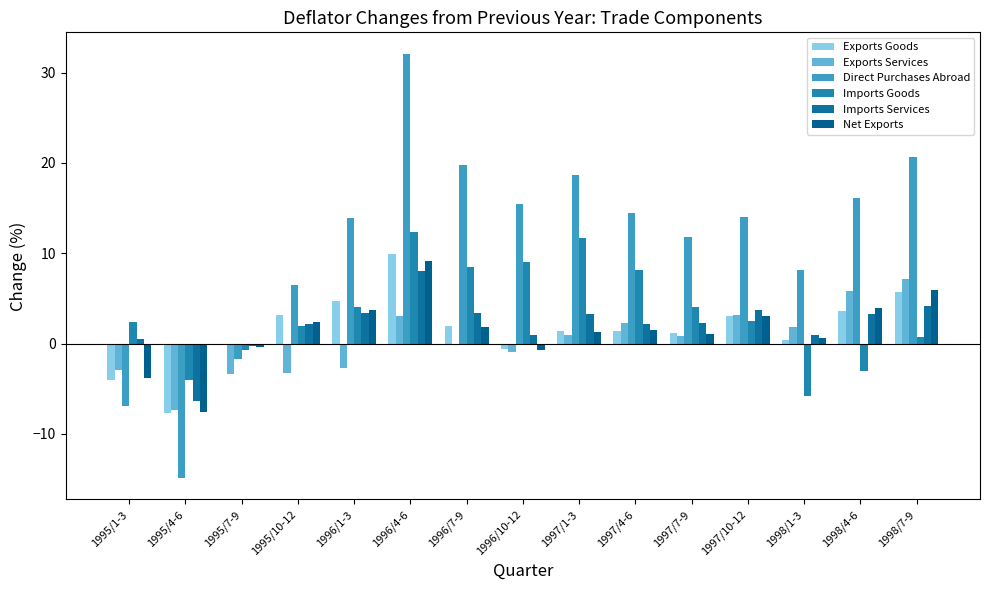

What are all the series names shown in the legend?

Exports Goods, Exports Services, Direct Purchases Abroad, Imports Goods, Imports Services, Net Exports